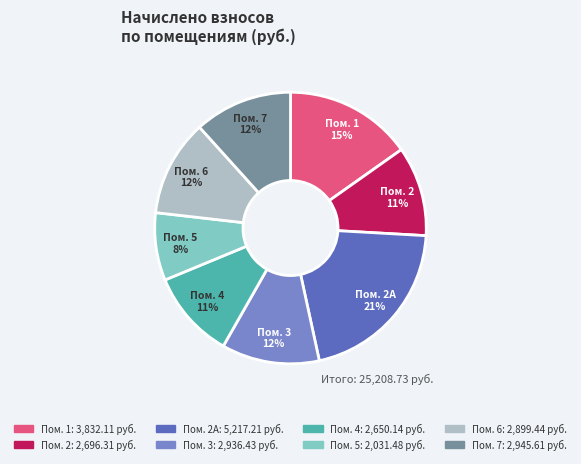

To the nearest percent, what is the average slice percentage?

12%